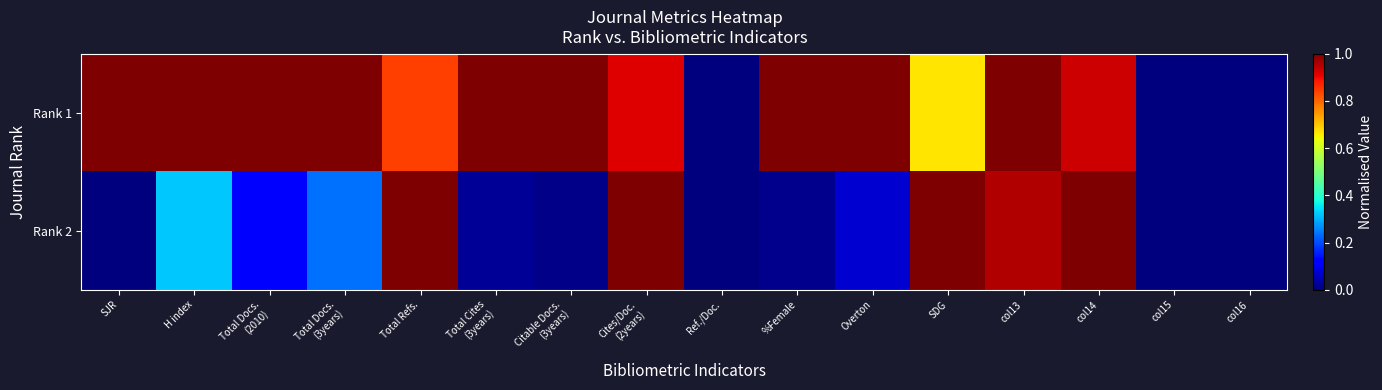

Reading left to right, extract all data points from this chart.

Rank 1: SJR=1.0	H index=1.0	Total Docs.
(2010)=1.0	Total Docs.
(3years)=1.0	Total Refs.=0.8	Total Cites
(3years)=1.0	Citable Docs.
(3years)=1.0	Cites/Doc.
(2years)=0.9	Ref./Doc.=0.0	%Female=1.0	Overton=1.0	SDG=0.7	col13=1.0	col14=0.9	col15=0.0	col16=0.0
Rank 2: SJR=0.0	H index=0.3	Total Docs.
(2010)=0.1	Total Docs.
(3years)=0.2	Total Refs.=1.0	Total Cites
(3years)=0.0	Citable Docs.
(3years)=0.0	Cites/Doc.
(2years)=1.0	Ref./Doc.=0.0	%Female=0.0	Overton=0.1	SDG=1.0	col13=1.0	col14=1.0	col15=0.0	col16=0.0